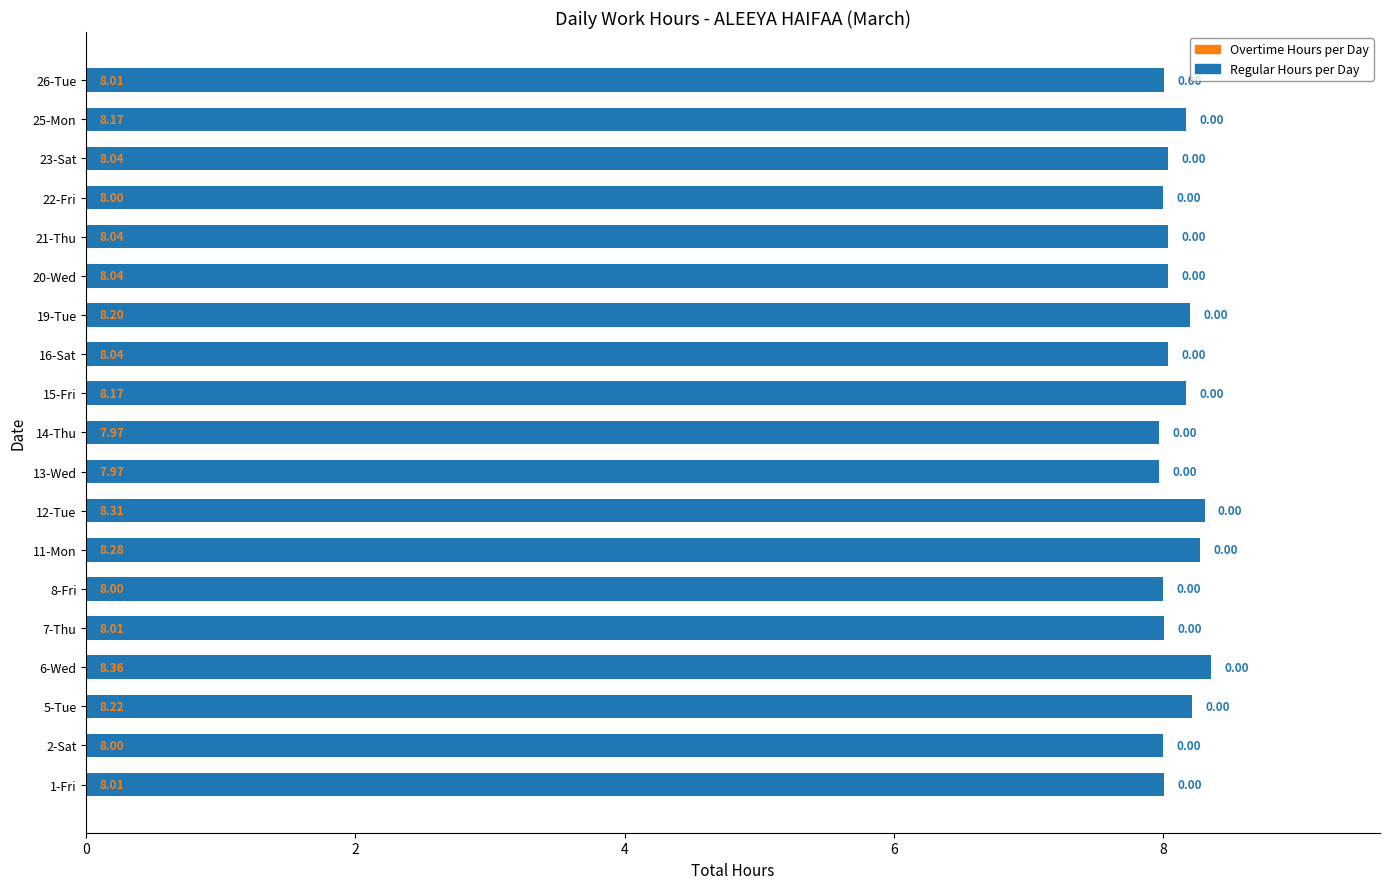

What is the difference between the maximum and minimum values?

0.4